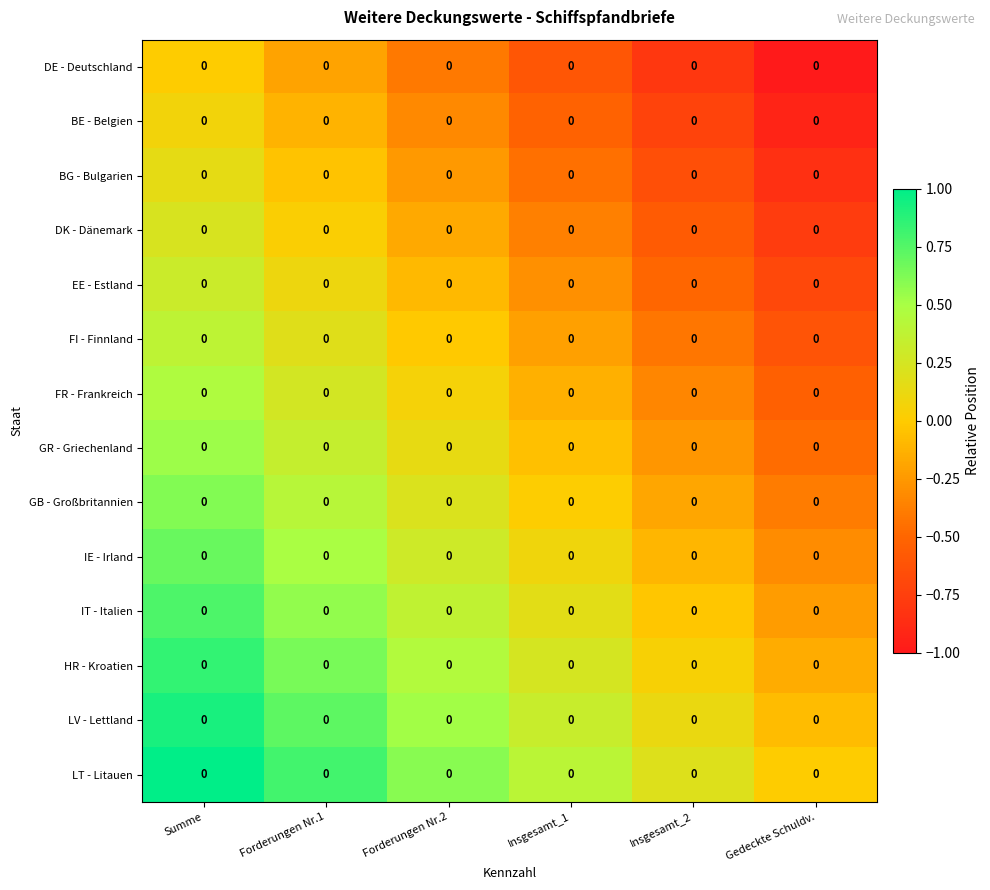

Which has a higher value, Insgesamt_2 or Insgesamt_1?

Insgesamt_1